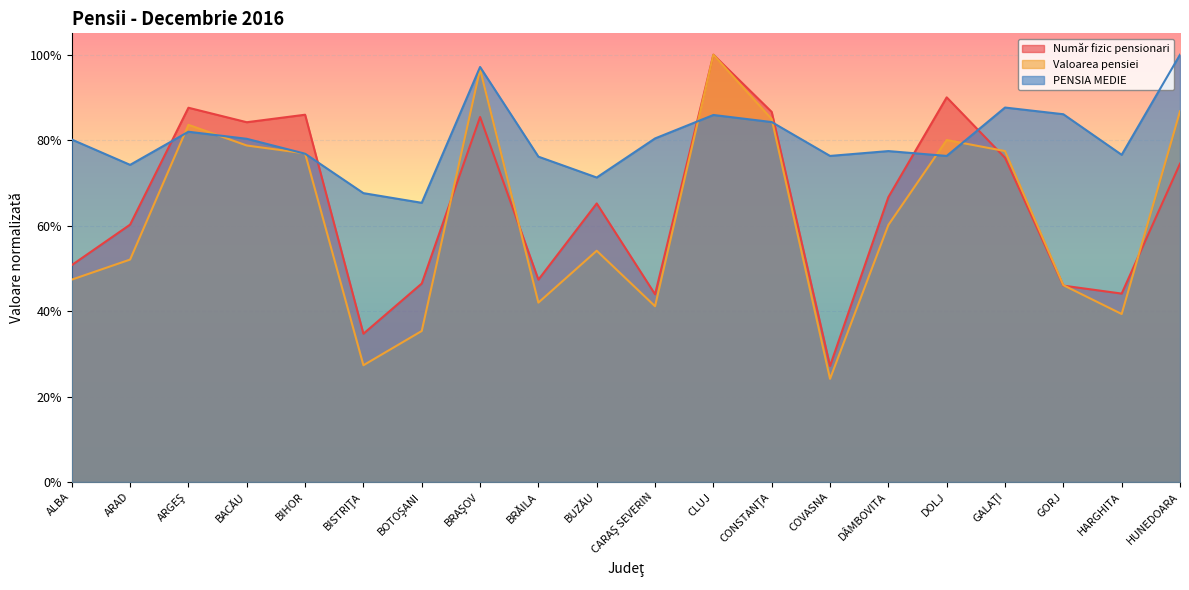

The value of Valoarea pensiei at BISTRIŢA is 0.5. True or false?

False